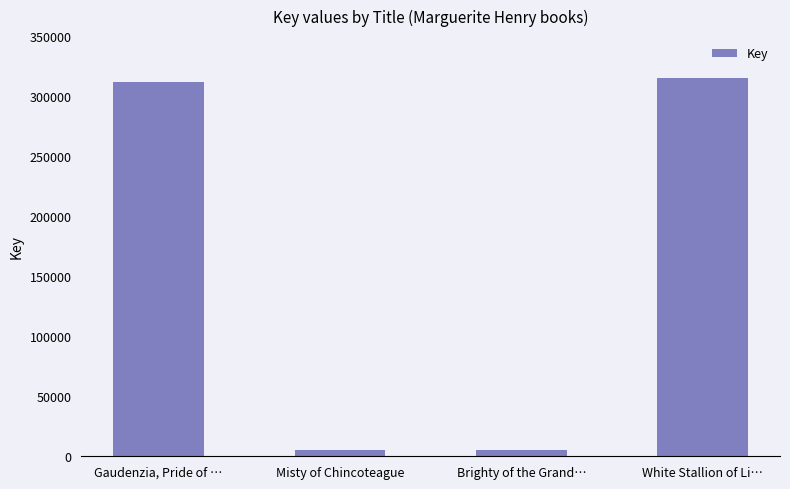

What is the value of the 2nd bar from the left?

5624